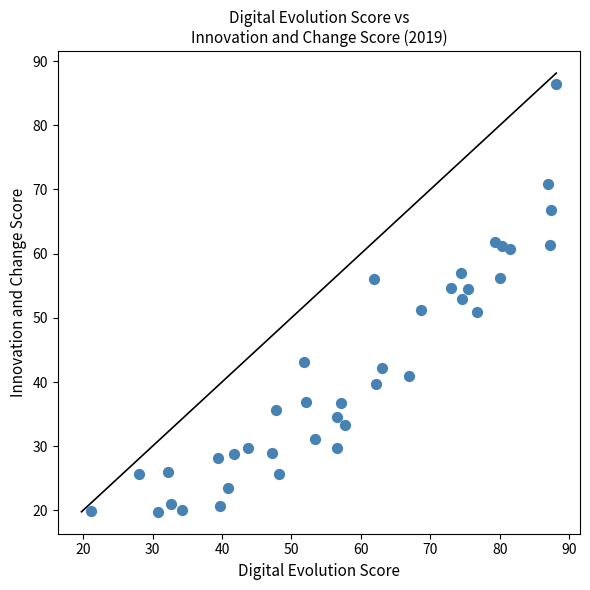

What is the range of Y values (max minus min)?

66.6